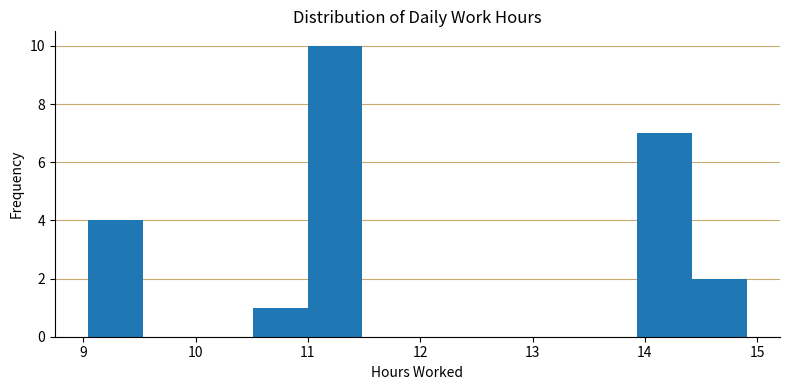

Reading left to right, list every bar in this chart as the range it spans on the x-axis followed by its height. Neither the bar edges nor the heights are printed on the chart, so give them approximately, as read against the axes.

9.0 to 9.5: 4
9.5 to 10.0: 0
10.0 to 10.5: 0
10.5 to 11.0: 1
11.0 to 11.5: 10
11.5 to 12.0: 0
12.0 to 12.5: 0
12.5 to 13.0: 0
13.0 to 13.4: 0
13.4 to 13.9: 0
13.9 to 14.4: 7
14.4 to 14.9: 2